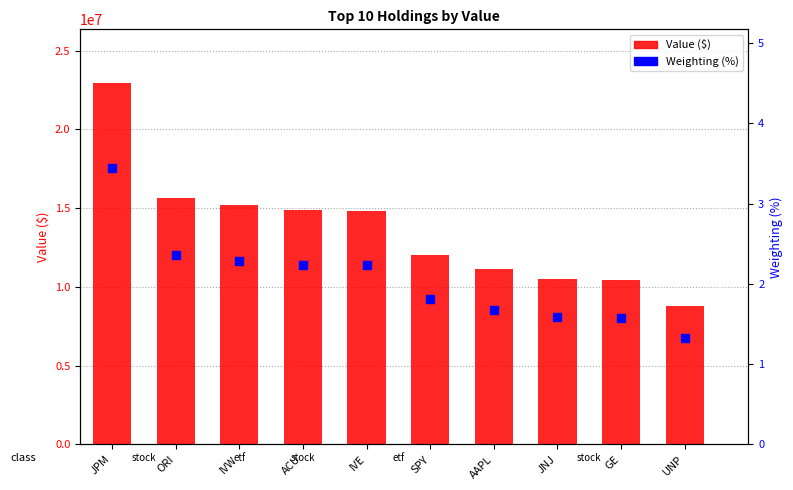

At how many categories does at least one series exceed 13900798?

5